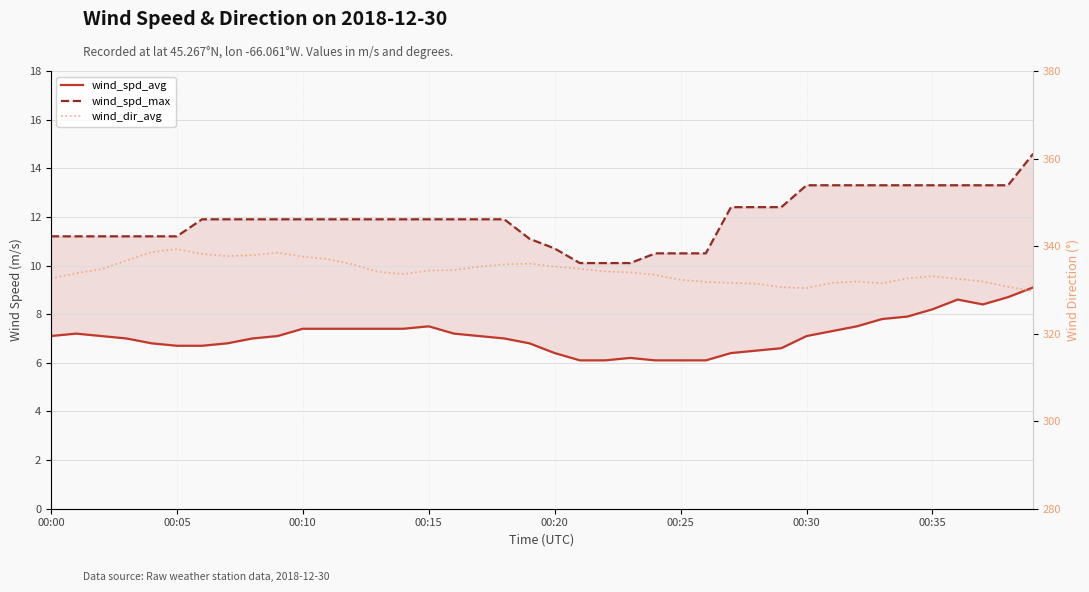

What is the average value of the wind_dir_avg series?

334.2